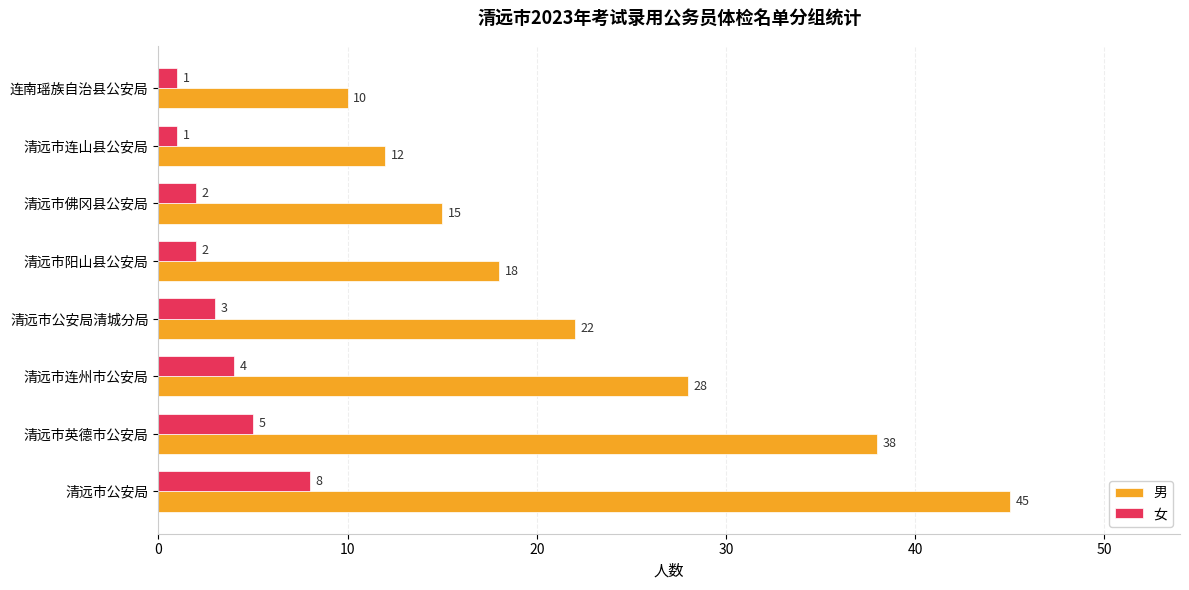

What is the difference between the second highest and second lowest values in the 女 series?

4